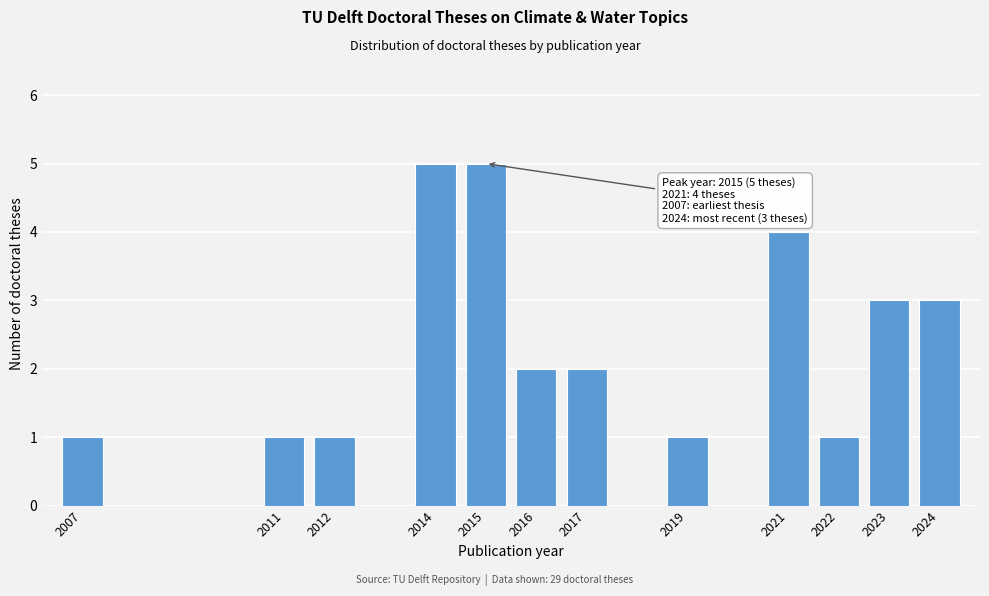

Reading left to right, what are all the values shown in this chart?

1	1	1	5	5	2	2	1	4	1	3	3